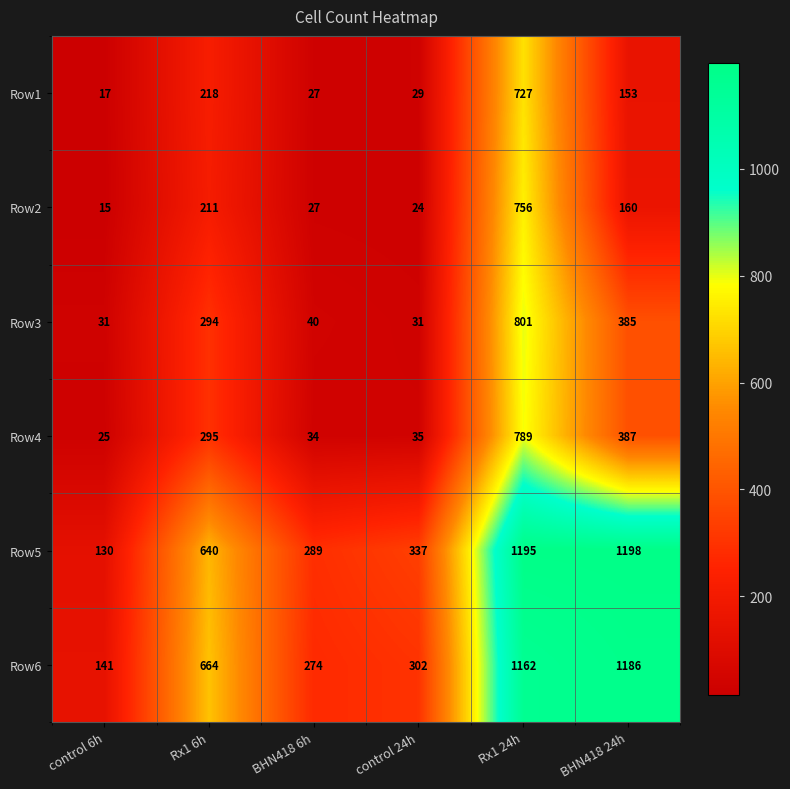

At which label is Row5 closest to 664?

Rx1 6h